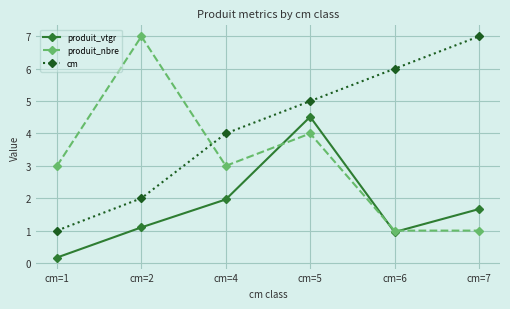

Reading left to right, list all the values displayed in this chart.

produit_vtgr: cm=1=0.2	cm=2=1.1	cm=4=2.0	cm=5=4.5	cm=6=1.0	cm=7=1.7
produit_nbre: cm=1=3.0	cm=2=7.0	cm=4=3.0	cm=5=4.0	cm=6=1.0	cm=7=1.0
cm: cm=1=1.0	cm=2=2.0	cm=4=4.0	cm=5=5.0	cm=6=6.0	cm=7=7.0